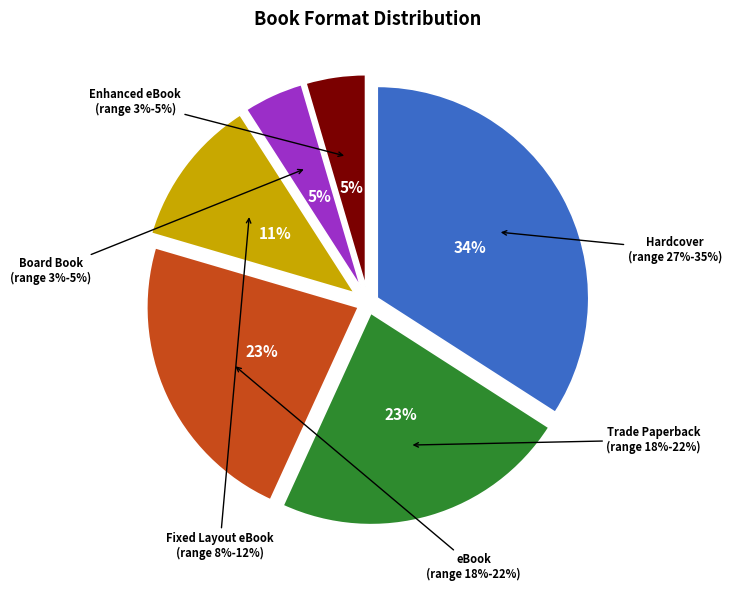

Is the sum of Trade Paperback and eBook greater than half?

No